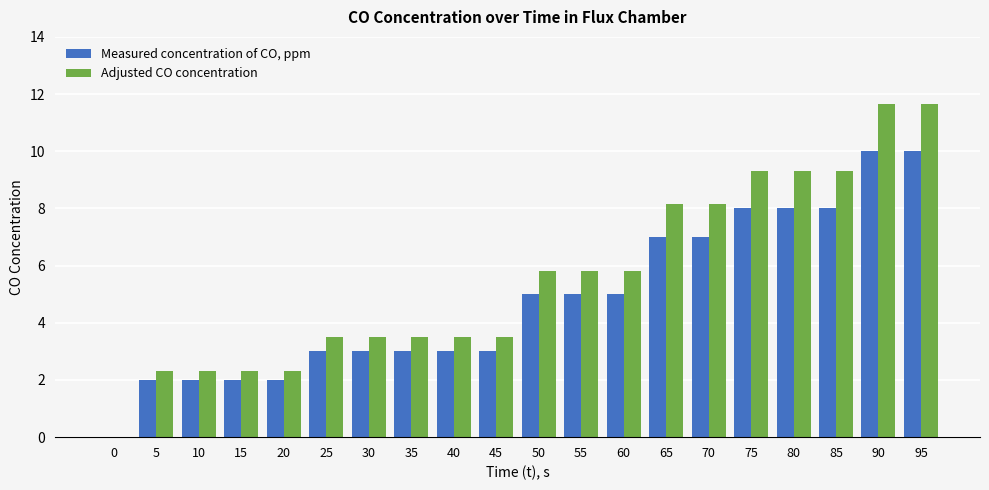

The Adjusted CO concentration series shows 0.6 at 10. True or false?

False